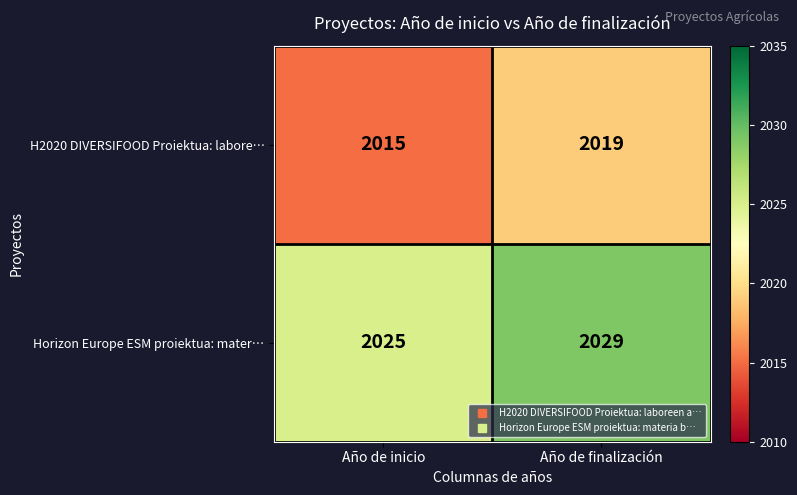

At which category does the chart reach its minimum across all series?

Año de inicio